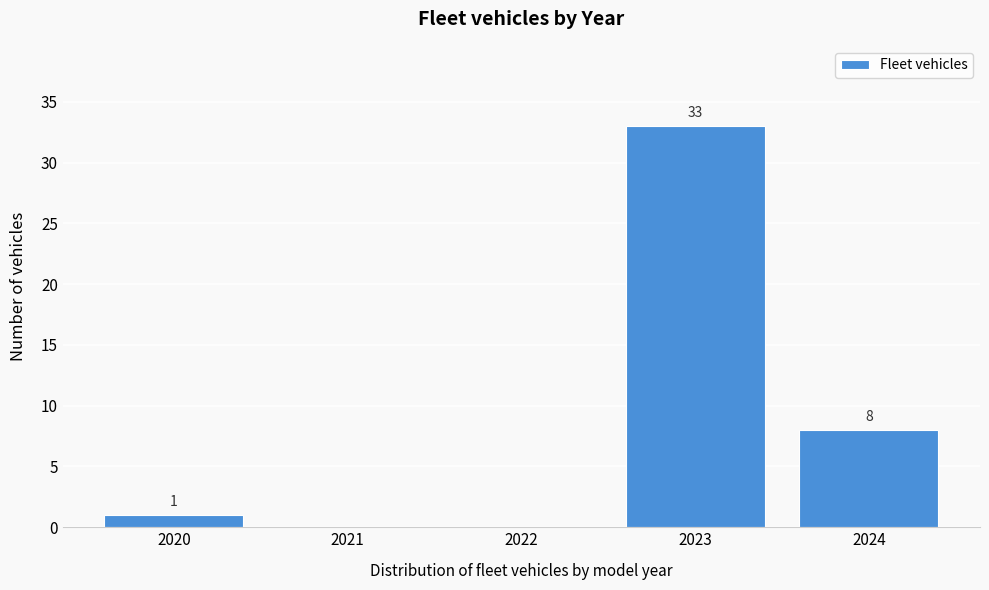

Reading left to right, list all the values displayed in this chart.

2020=1	2021=0	2022=0	2023=33	2024=8